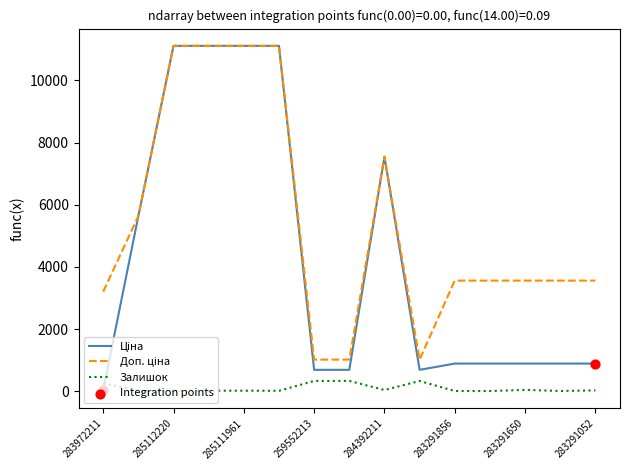

What is the maximum value for Залишок?

333.0